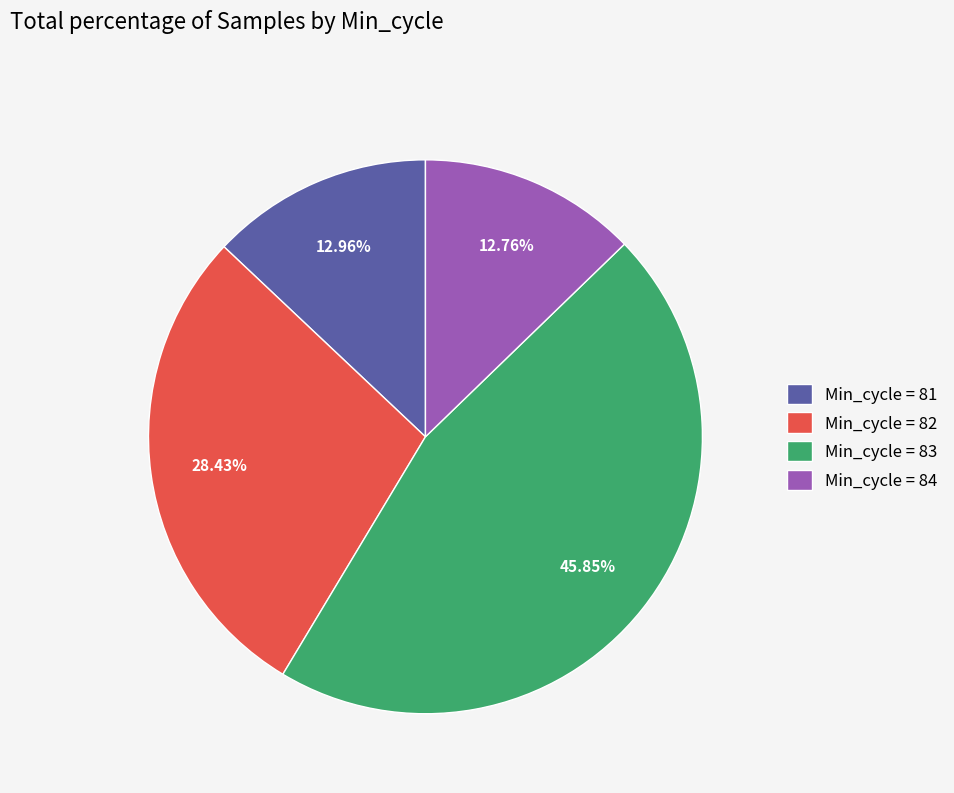

How many slices are in this pie chart?

4